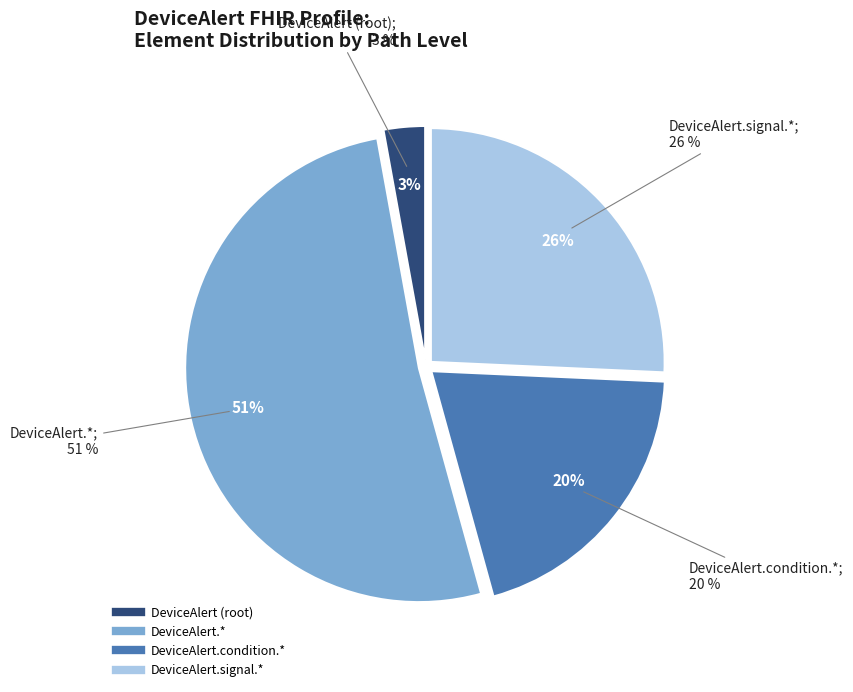

Which category has the smallest portion of the pie?

DeviceAlert